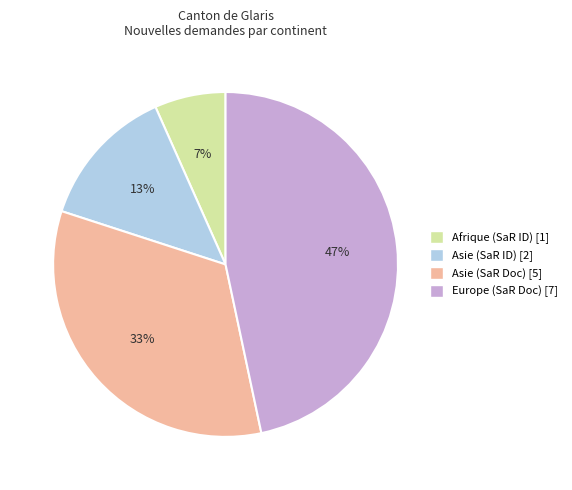

How many slices are in this pie chart?

4